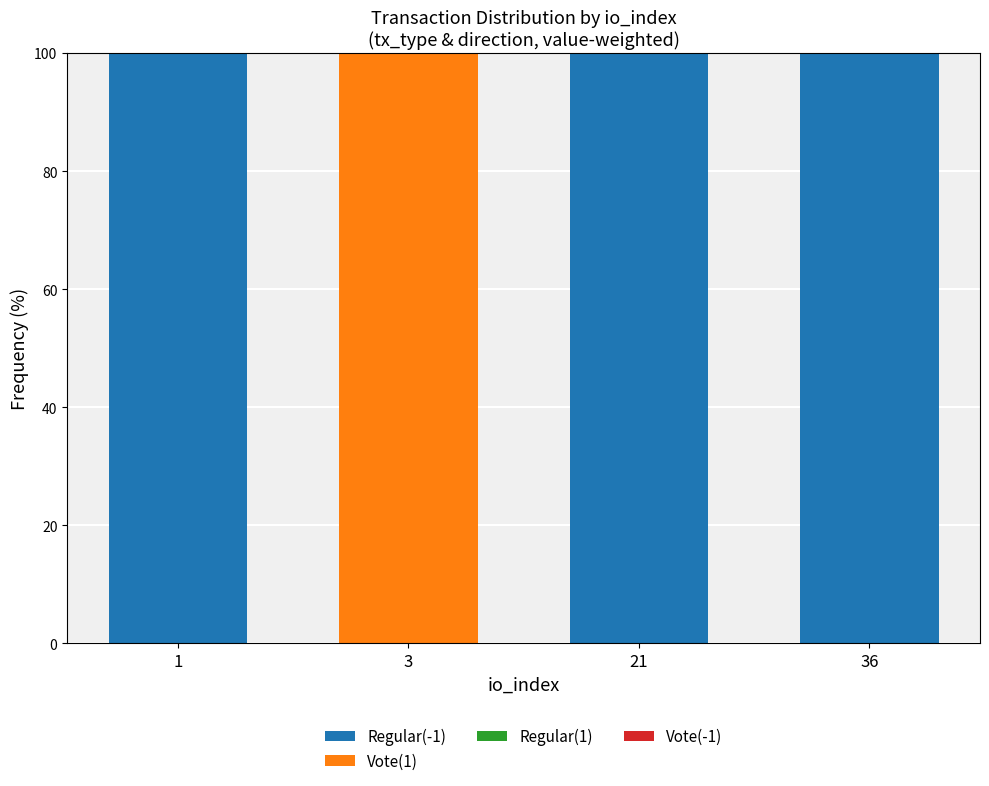

Reading right to left, transcribe the values for Regular(-1).

36=100	21=100	3=0	1=100